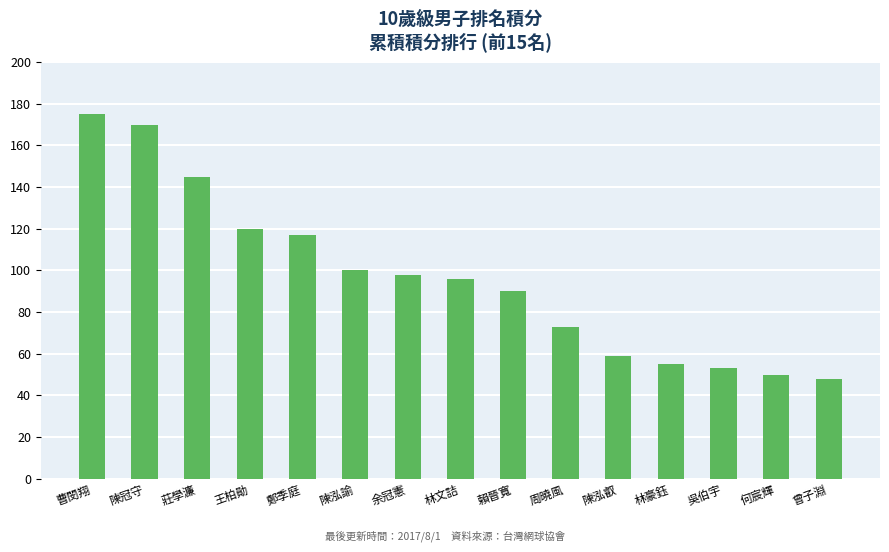

Which has a higher value, 余冠憲 or 曹閔翔?

曹閔翔